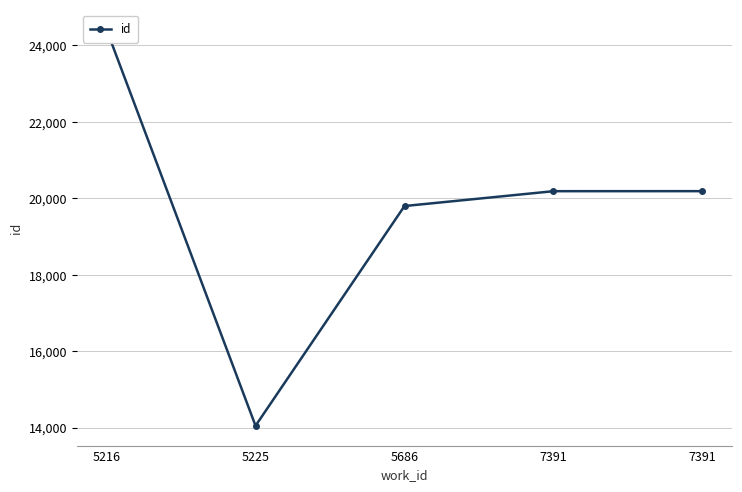

Reading right to left, what are all the values shown in this chart?

7391=20190	7391=20189	5686=19801	5225=14056	5216=24414